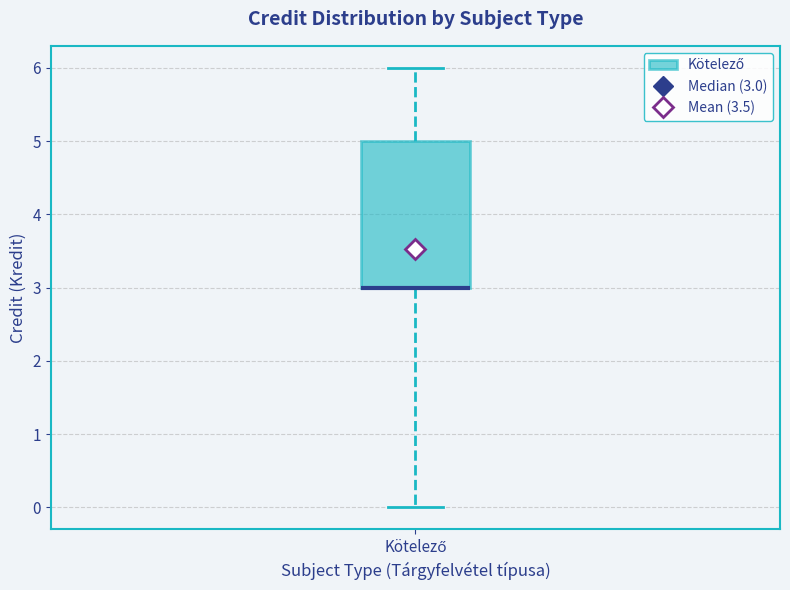

Where does the lower whisker of the box for Kötelező end on the y-axis? The values are not printed on the chart, so give them approximately, as read against the axis.

0